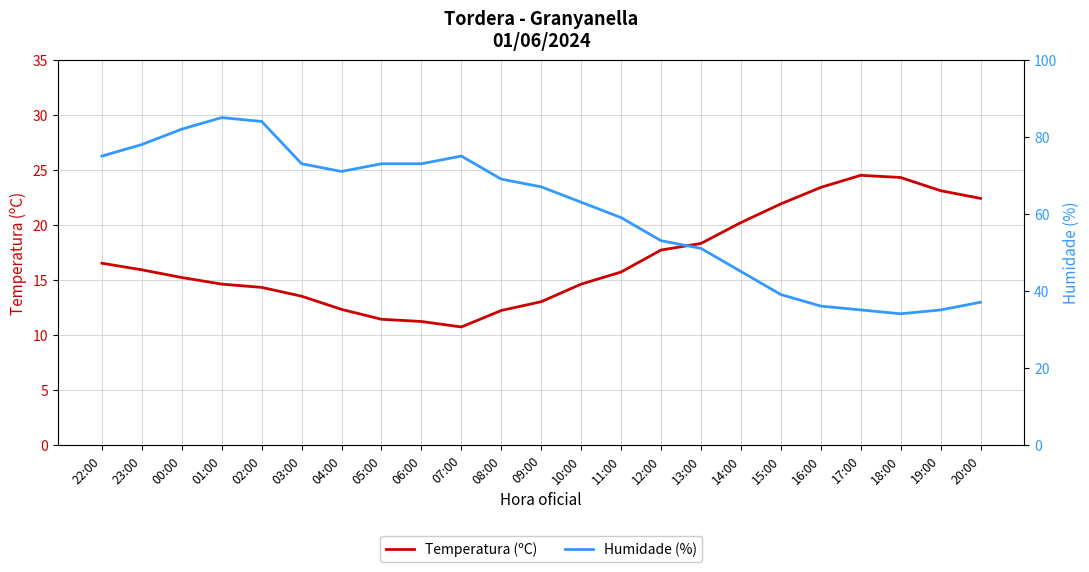

True or false: Temperatura (ºC) and Humidade (%) intersect in this chart.

False